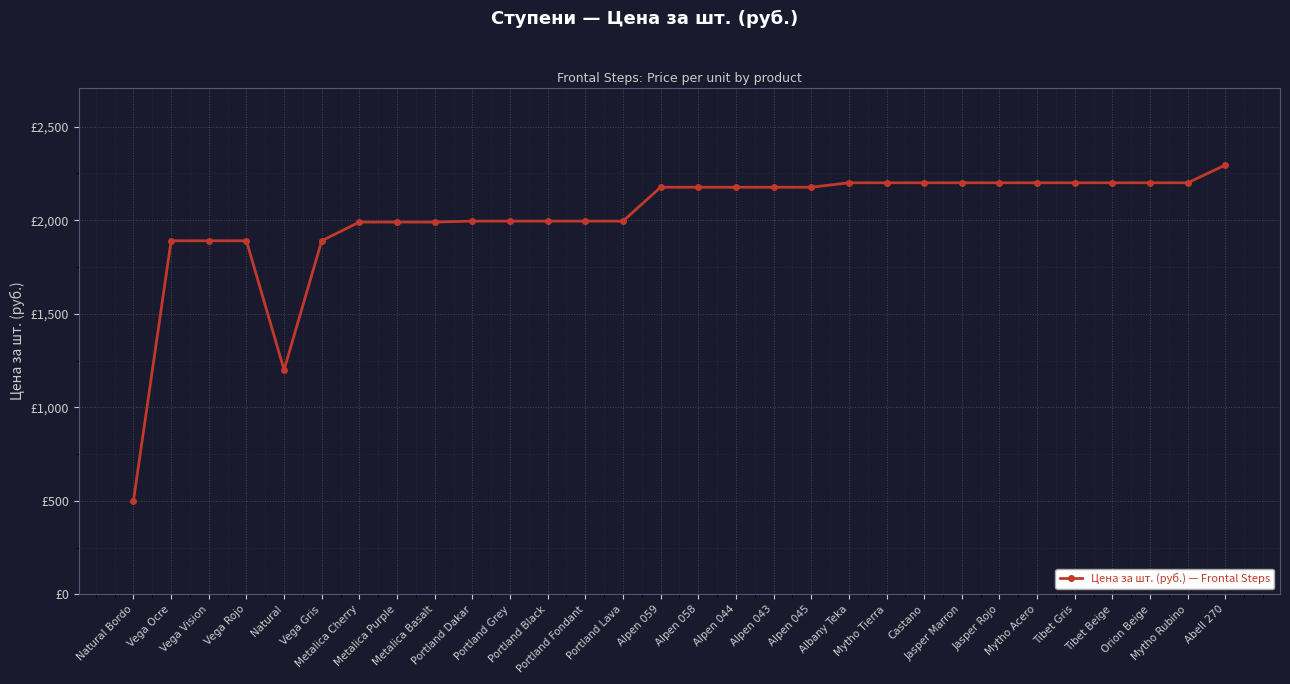

Reading left to right, list all the values displayed in this chart.

500	1890	1890	1890	1200	1890	1990	1990	1990	1995	1995	1995	1995	1995	2176	2176	2176	2176	2176	2200	2200	2200	2200	2200	2200	2200	2200	2200	2200	2295